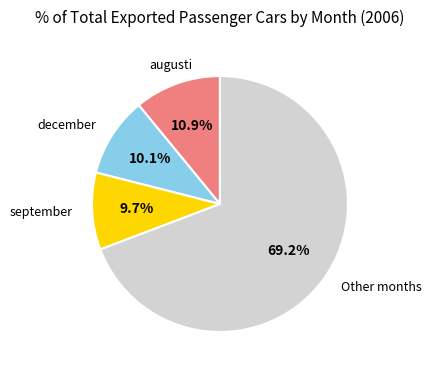

Does any single category account for the majority?

Yes